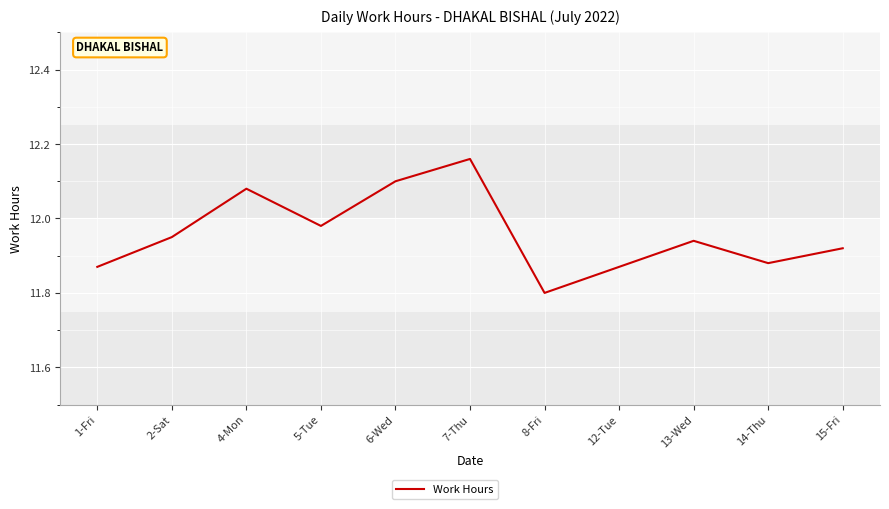

What is the difference between the maximum and second lowest values?

0.3